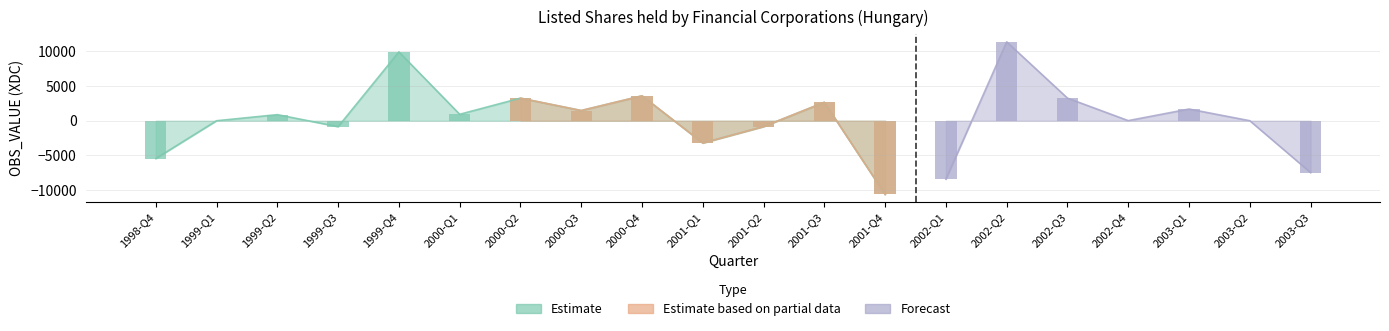

How many groups of bars are there?

20